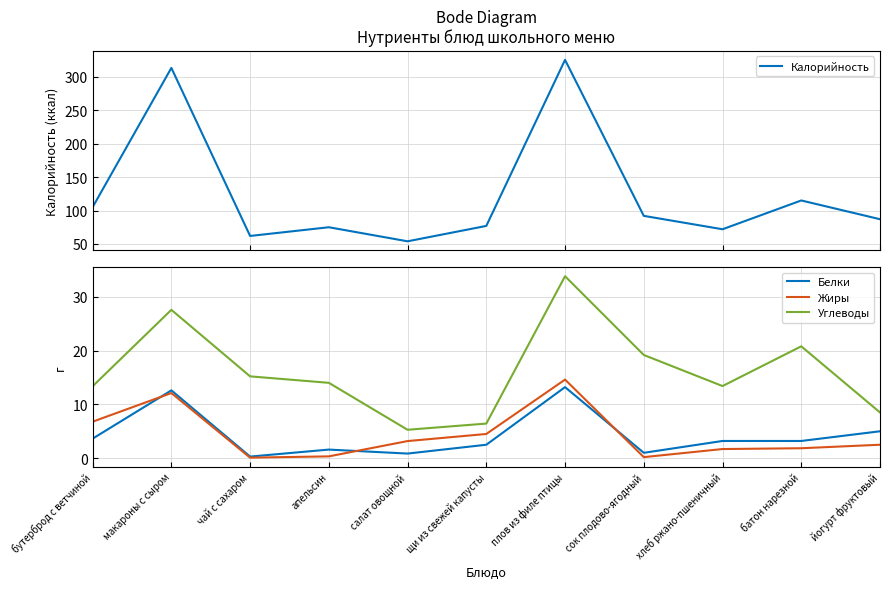

What is the total value across all series at бутерброд с ветчиной?

128.8